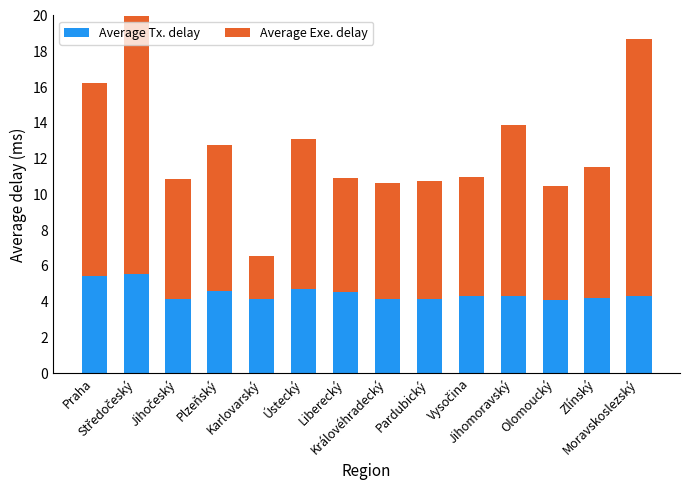

What is the minimum value for Average Tx. delay?

4.1